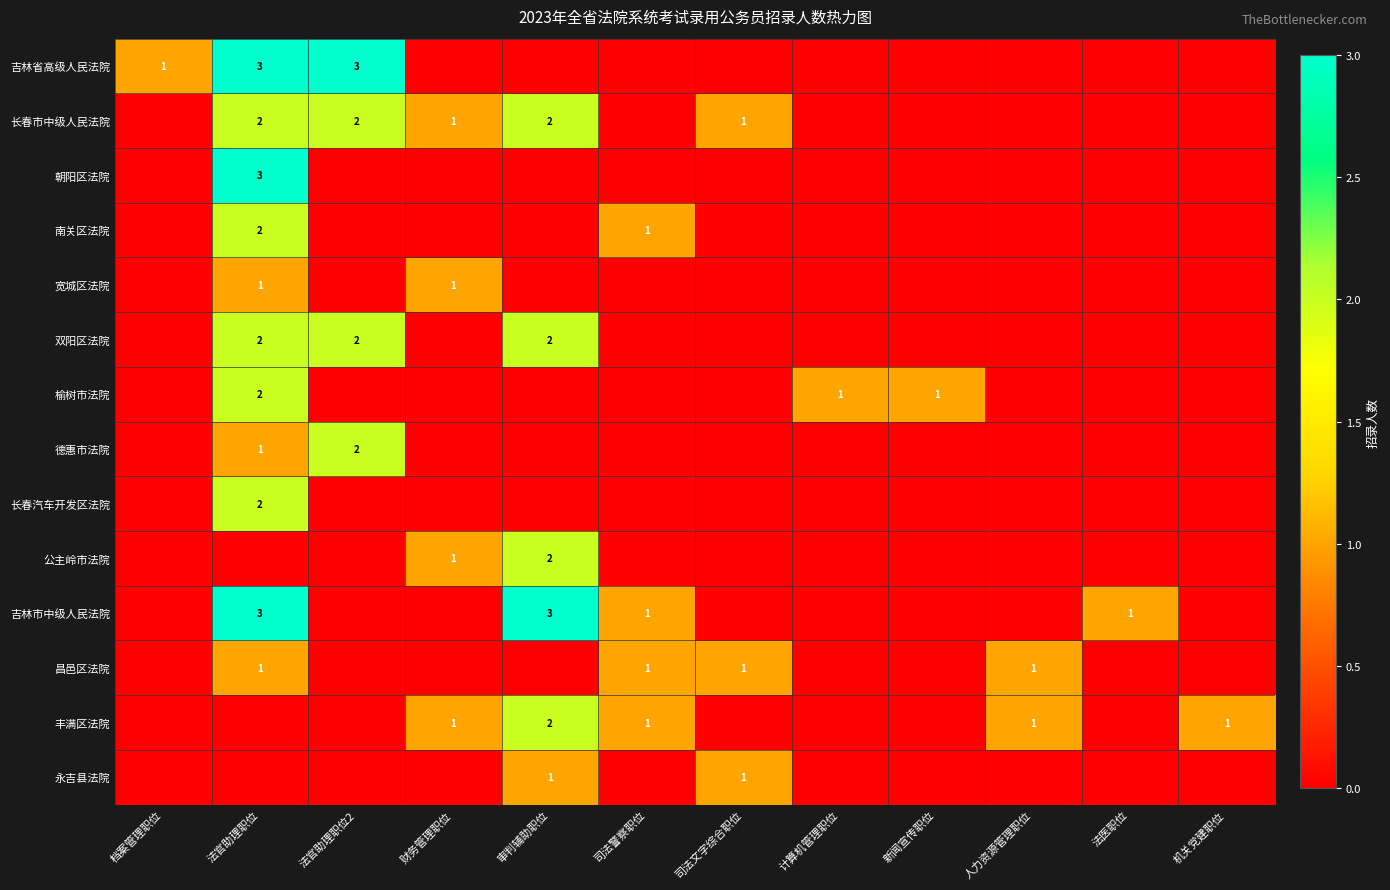

The value of 吉林省高级人民法院 at 档案管理职位 is 1. True or false?

True